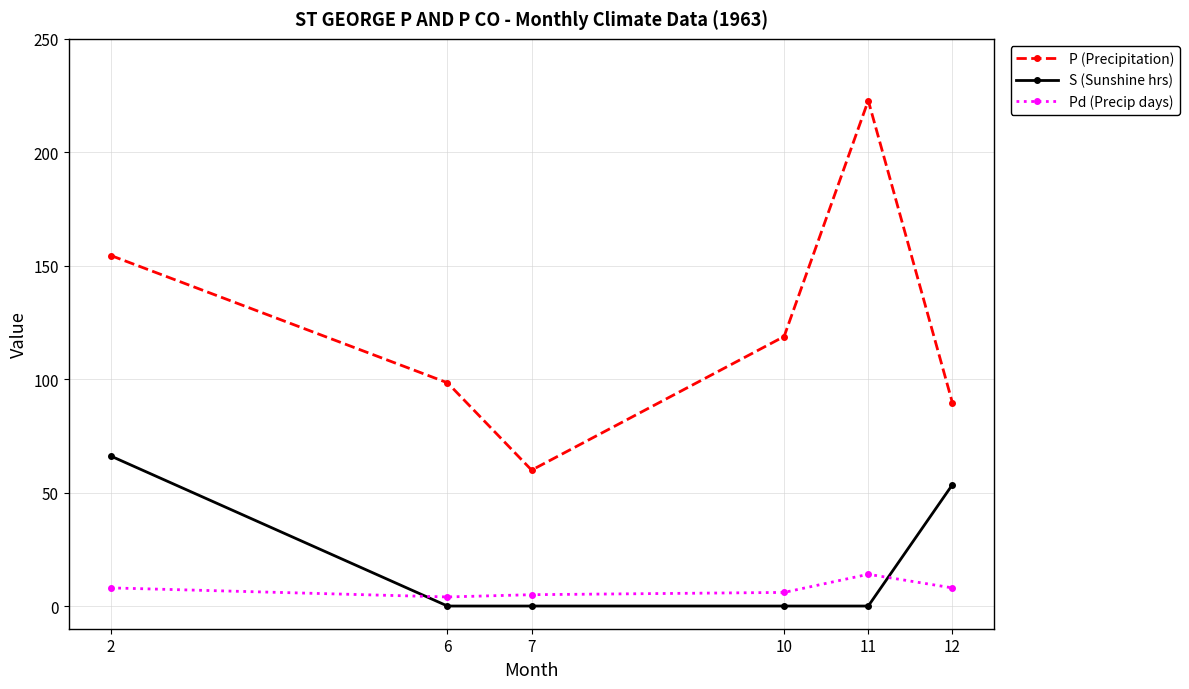

What is the average value of the S (Sunshine hrs) series?

19.9